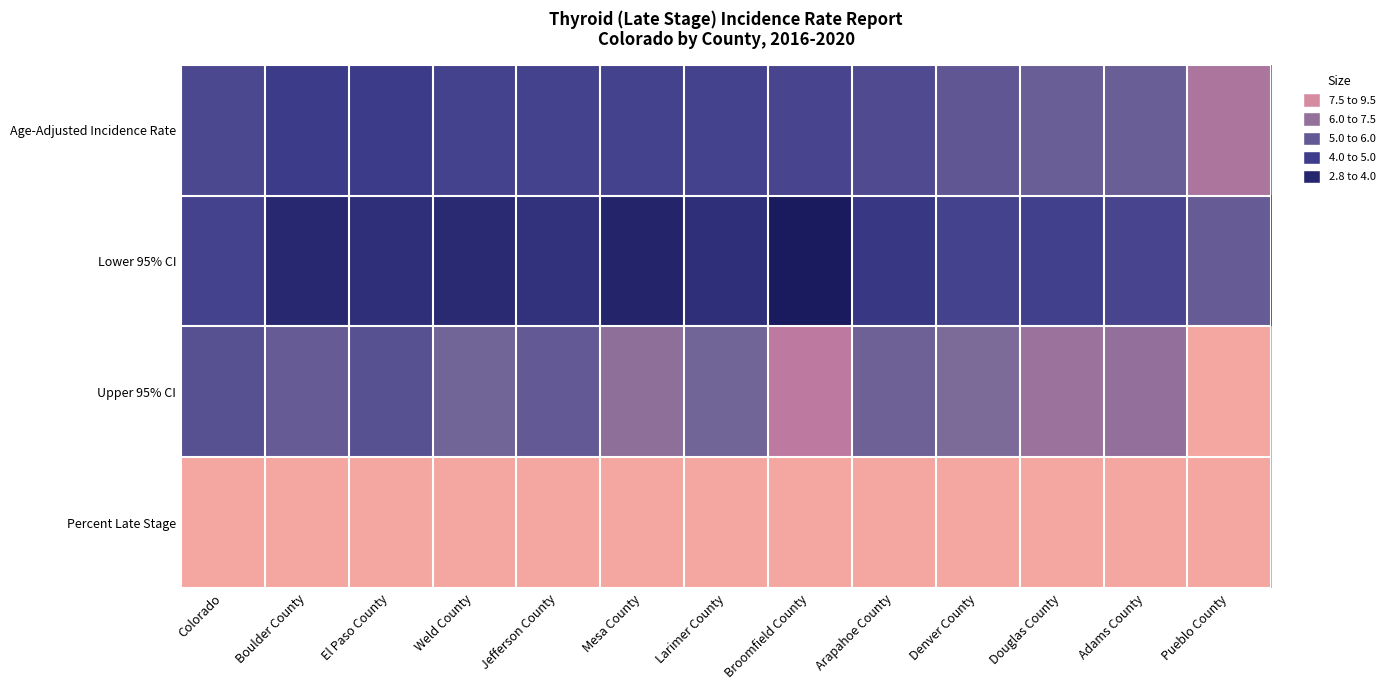

Reading right to left, what are all the values shown in this chart?

Age-Adjusted Incidence Rate: Pueblo County=7.3	Adams County=5.7	Douglas County=5.7	Denver County=5.4	Arapahoe County=5.0	Broomfield County=4.8	Larimer County=4.7	Mesa County=4.7	Jefferson County=4.7	Weld County=4.7	El Paso County=4.4	Boulder County=4.4	Colorado=4.9
Lower 95% CI: Pueblo County=5.6	Adams County=4.8	Douglas County=4.6	Denver County=4.7	Arapahoe County=4.2	Broomfield County=2.8	Larimer County=3.8	Mesa County=3.3	Jefferson County=3.9	Weld County=3.6	El Paso County=3.8	Boulder County=3.5	Colorado=4.7
Upper 95% CI: Pueblo County=9.5	Adams County=6.7	Douglas County=6.9	Denver County=6.2	Arapahoe County=5.8	Broomfield County=7.7	Larimer County=5.9	Mesa County=6.6	Jefferson County=5.5	Weld County=5.9	El Paso County=5.2	Boulder County=5.6	Colorado=5.2
Percent Late Stage: Pueblo County=37.6	Adams County=41.4	Douglas County=31.0	Denver County=39.6	Arapahoe County=37.5	Broomfield County=34.6	Larimer County=34.1	Mesa County=36.9	Jefferson County=34.3	Weld County=35.6	El Paso County=31.5	Boulder County=43.5	Colorado=36.0